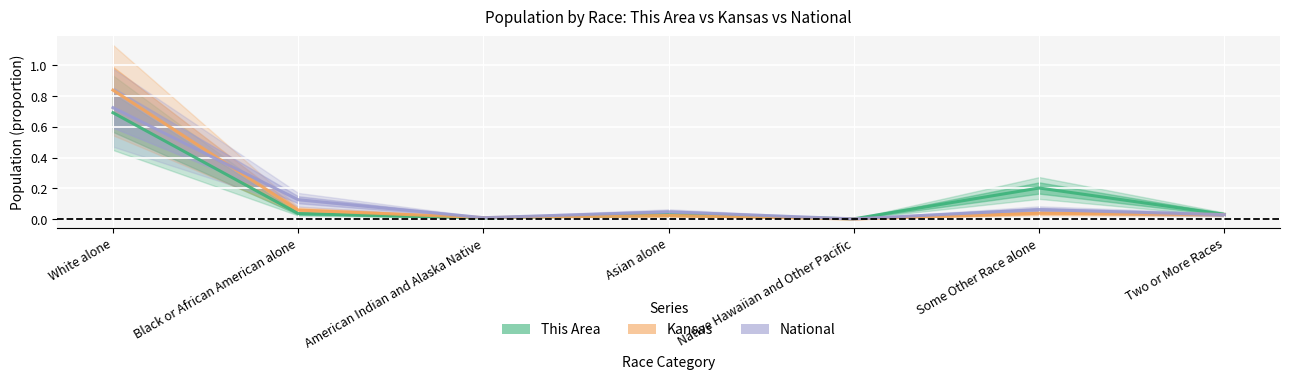

The This Area series shows 0.0 at Asian alone. True or false?

False